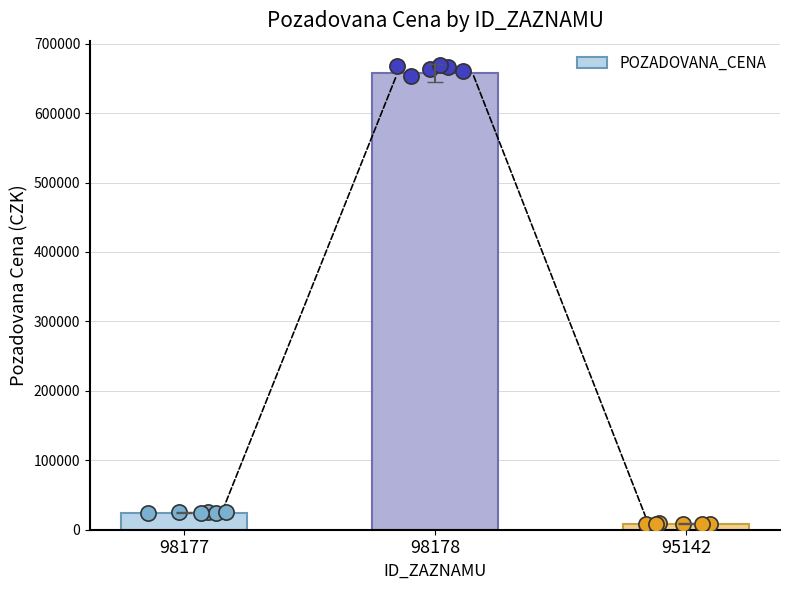

What is the change in value from 98178 to 95142?

-648460